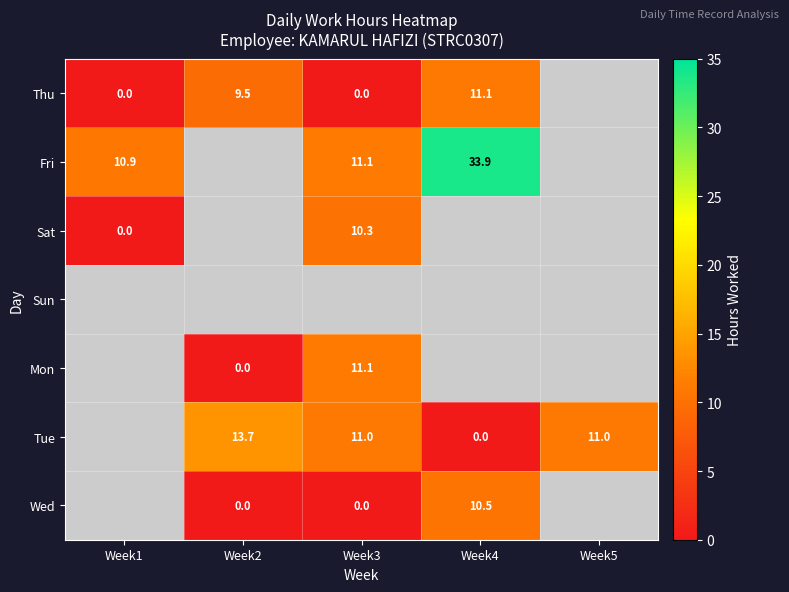

What is the difference between the Fri values at Week1 and Week4?

23.0